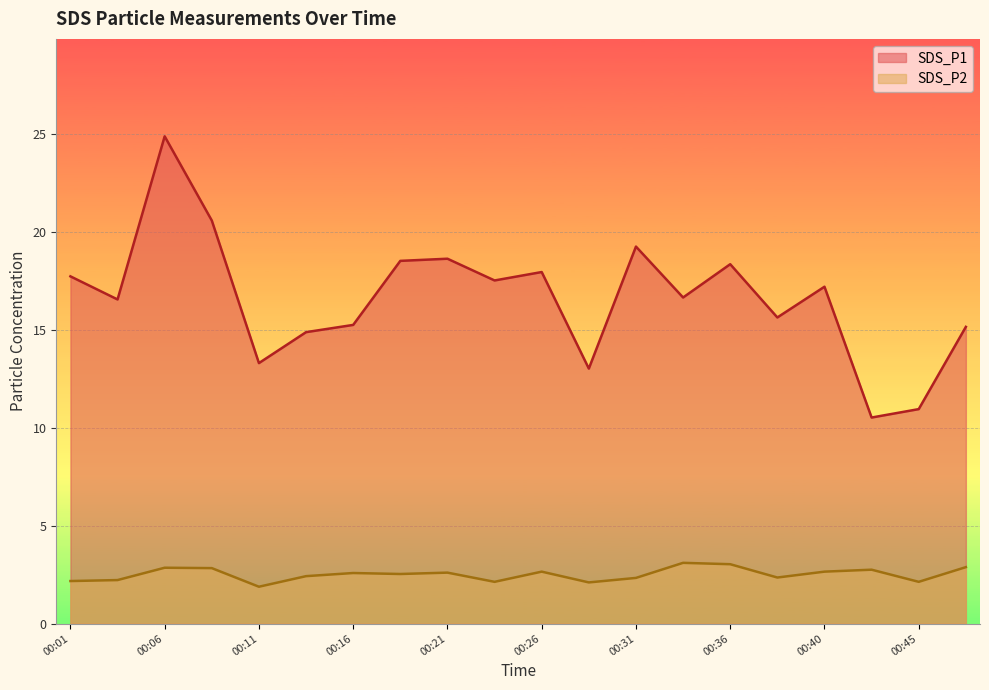

What is the sum of all SDS_P2 values?

50.2